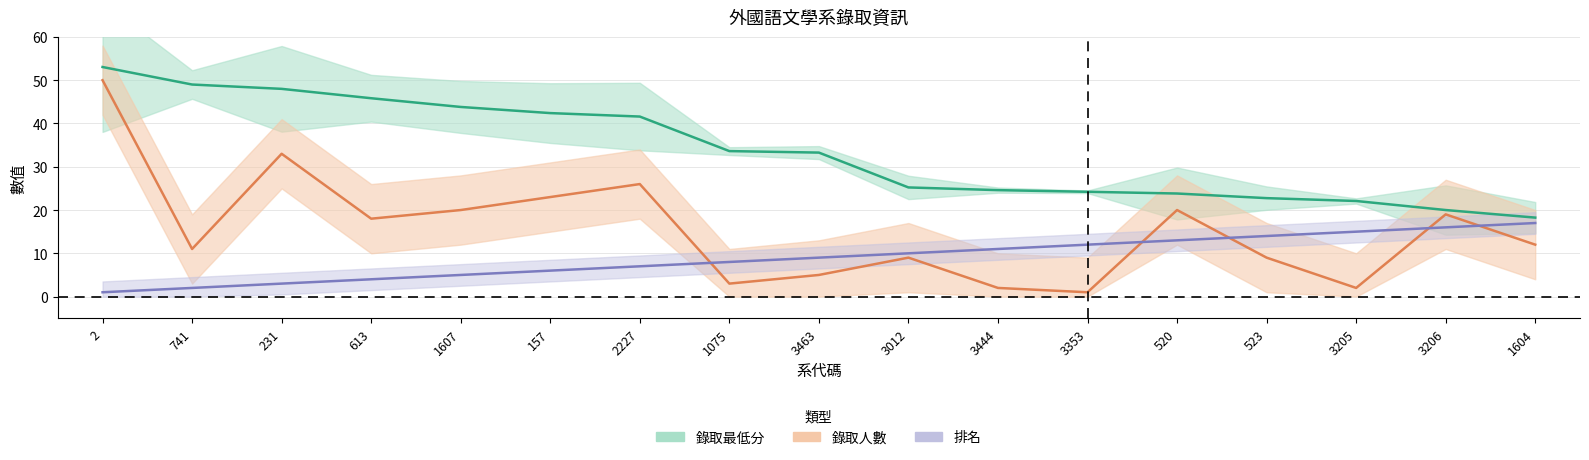

Which series has the widest spread of values?

錄取人數